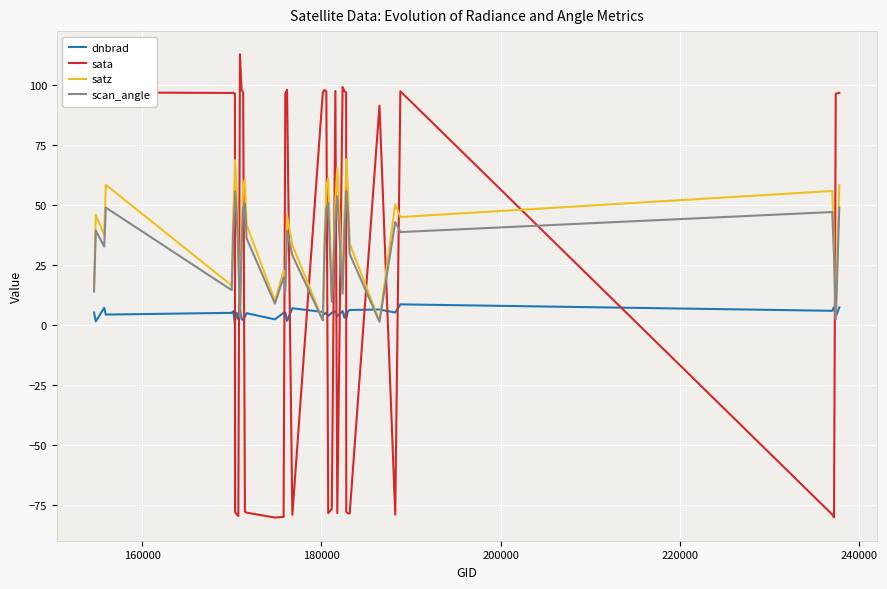

List the series in order of their peak value, highest first.

sata, satz, scan_angle, dnbrad